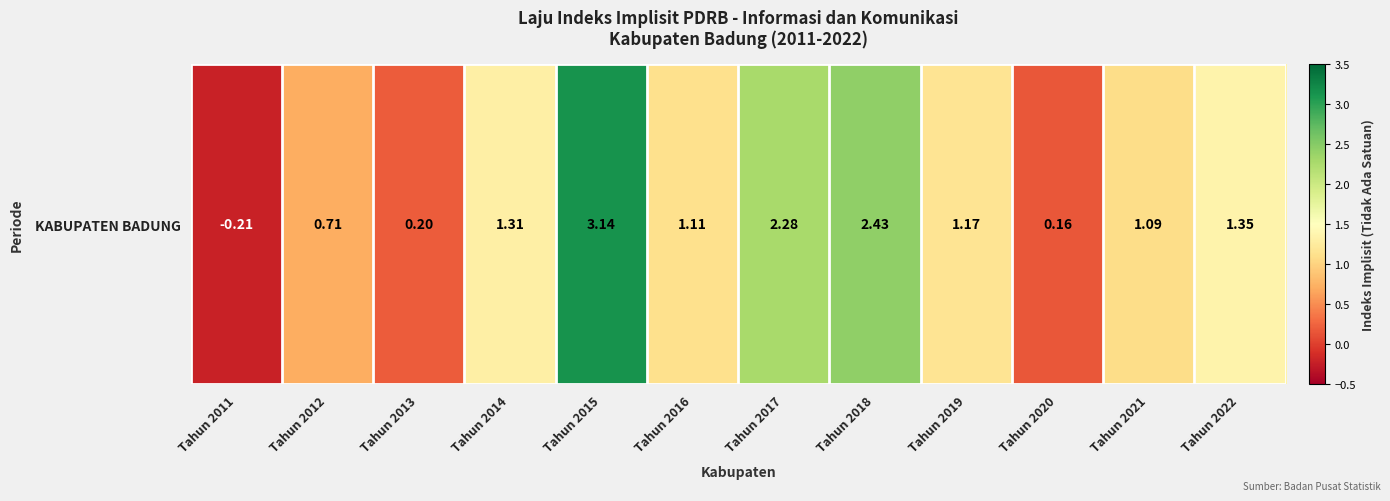

What is the change in value from Tahun 2013 to Tahun 2019?

+1.0